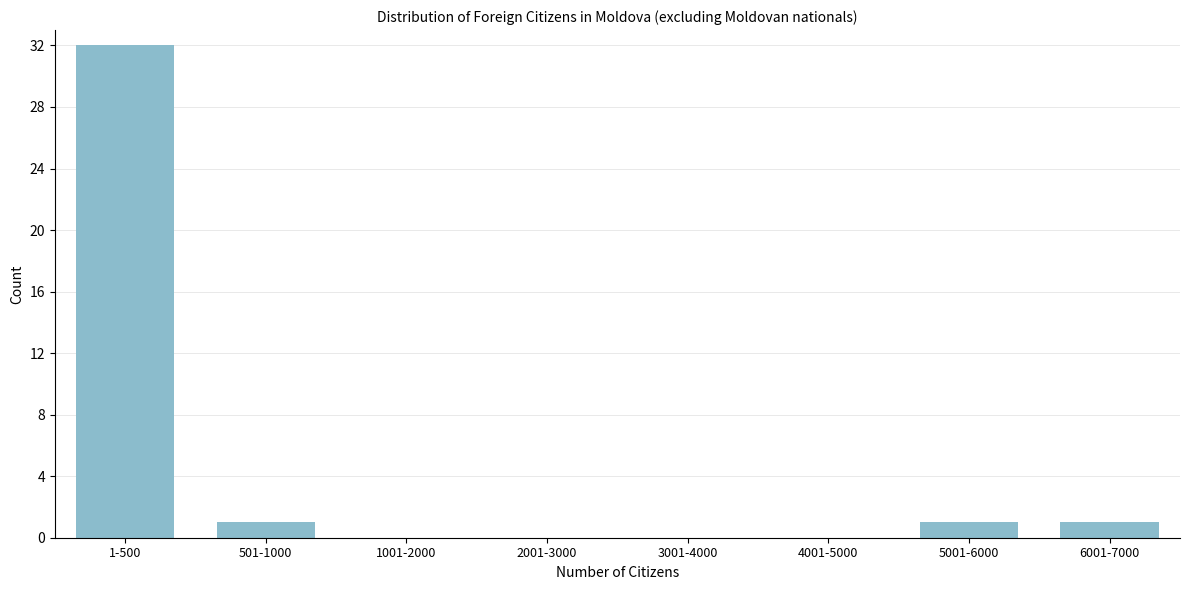

Reading left to right, extract all data points from this chart.

1-500=32	501-1000=1	1001-2000=0	2001-3000=0	3001-4000=0	4001-5000=0	5001-6000=1	6001-7000=1